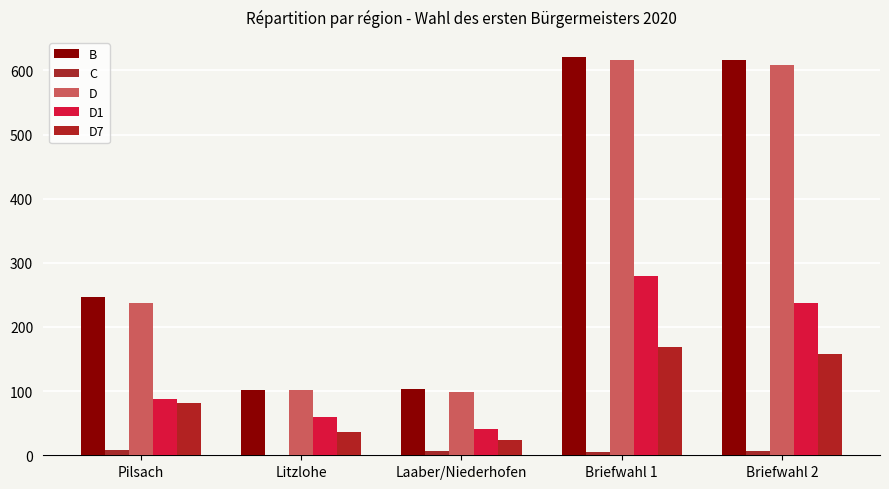

Are the bars grouped side by side (vs. stacked)?

Yes